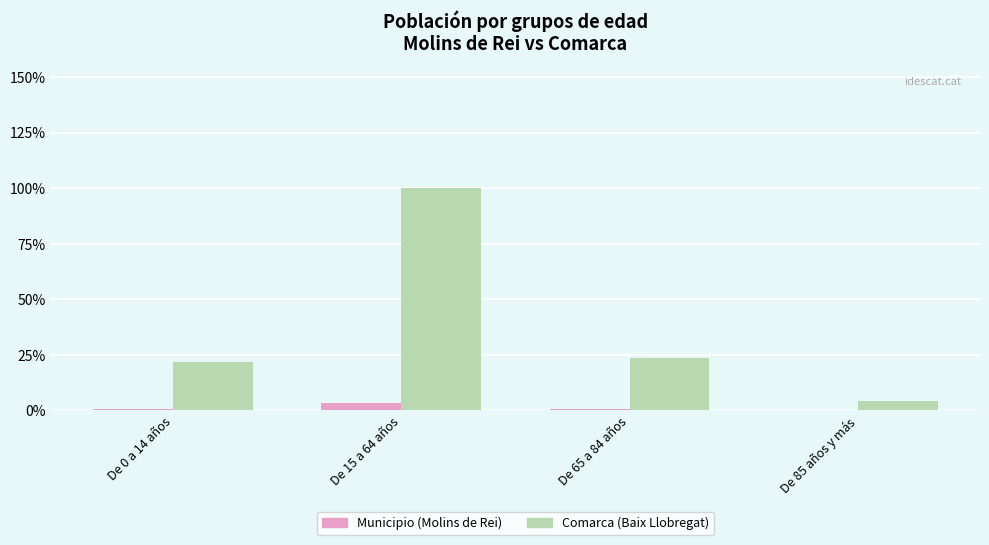

What is the total value across all series at De 65 a 84 años?

24.3